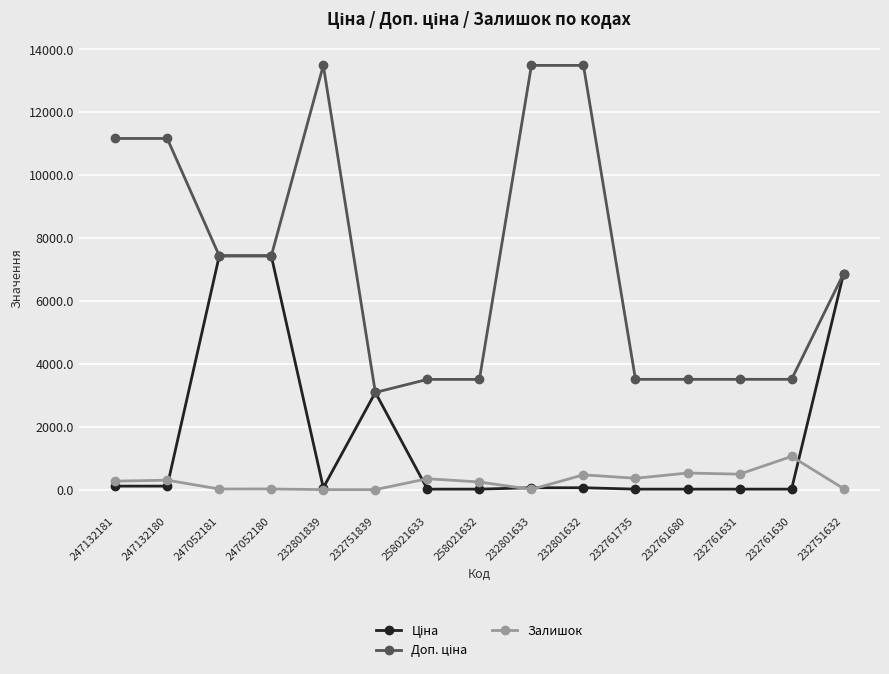

What is the total value across all series at 232801633?

13560.2